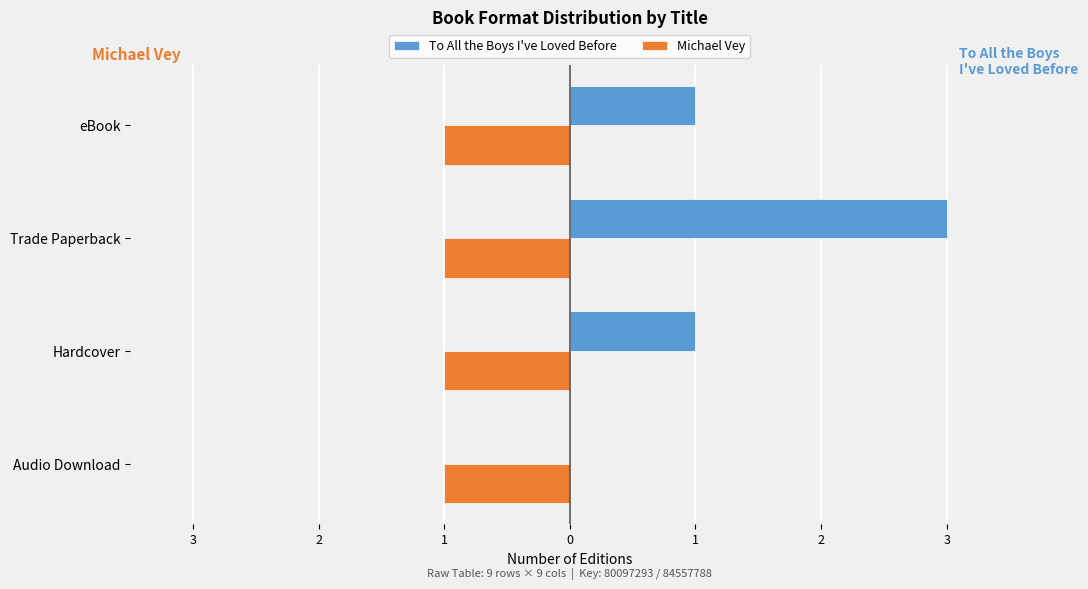

What are all the series names shown in the legend?

To All the Boys I've Loved Before, Michael Vey